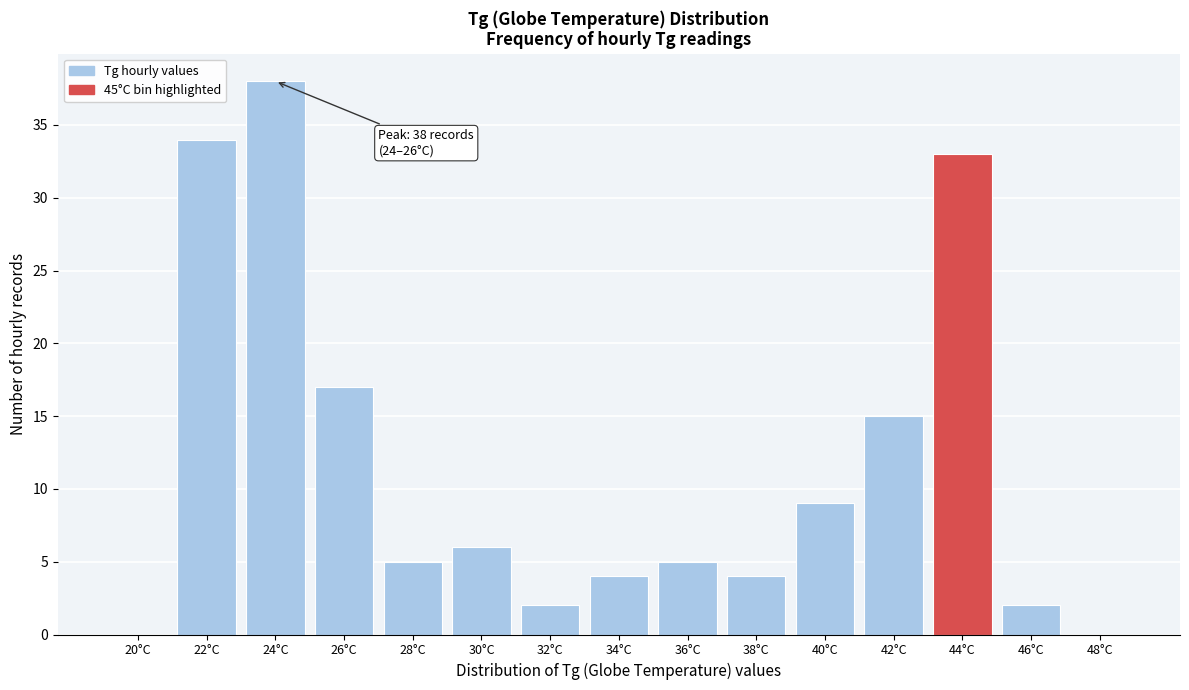

Reading left to right, what are all the values shown in this chart?

20°C=0	22°C=34	24°C=38	26°C=17	28°C=5	30°C=6	32°C=2	34°C=4	36°C=5	38°C=4	40°C=9	42°C=15	44°C=33	46°C=2	48°C=0